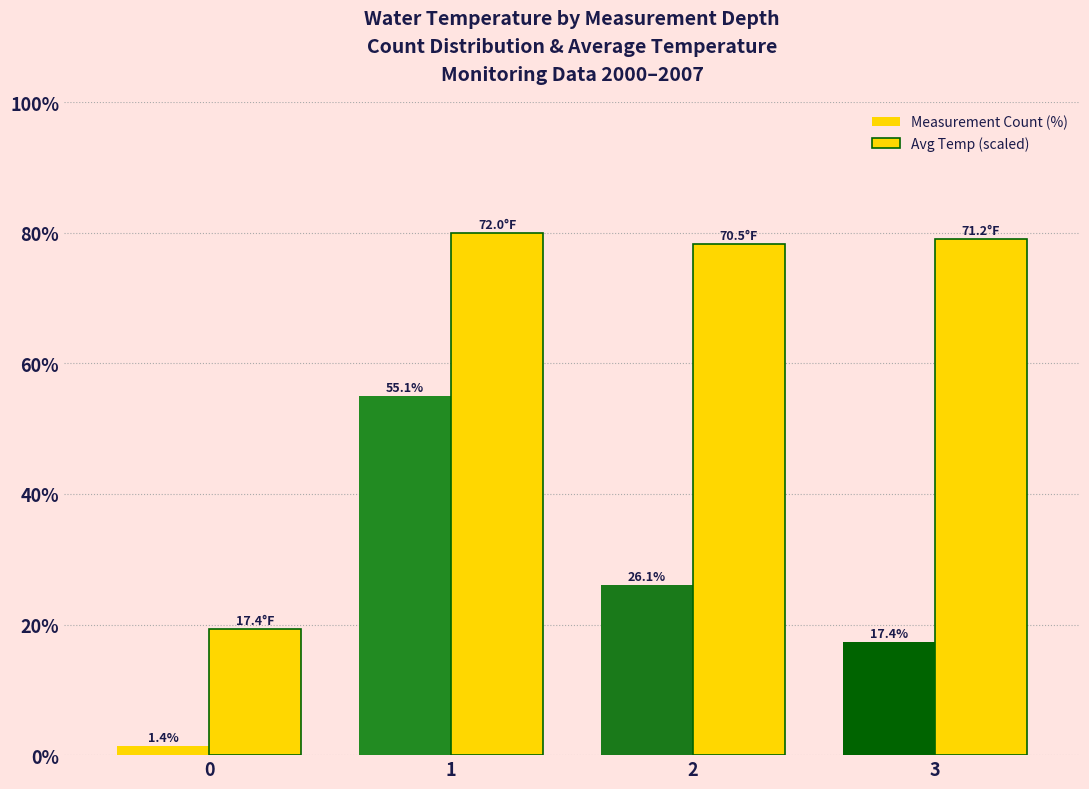

How many bars are there in each group?

2